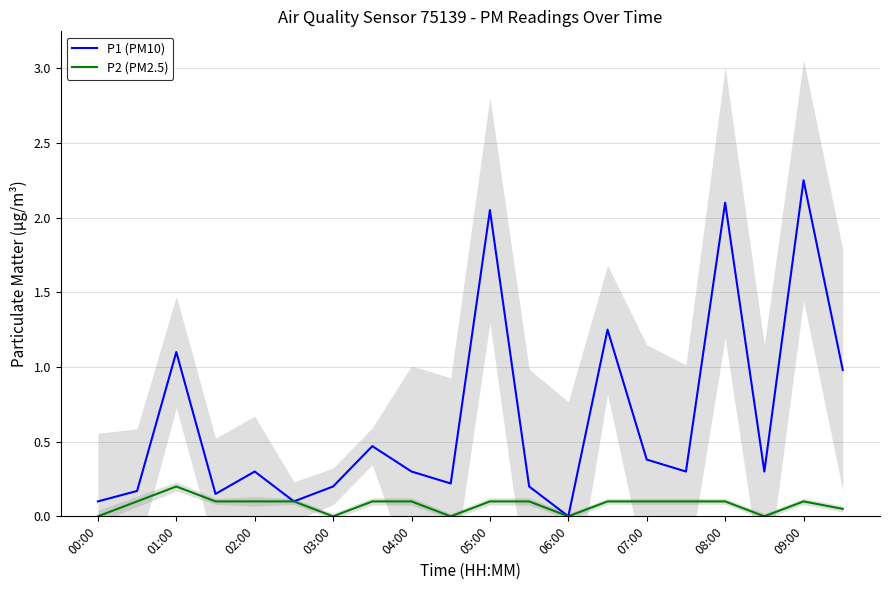

True or false: P2 (PM2.5) has a value of 0.1 at 07:00.

True